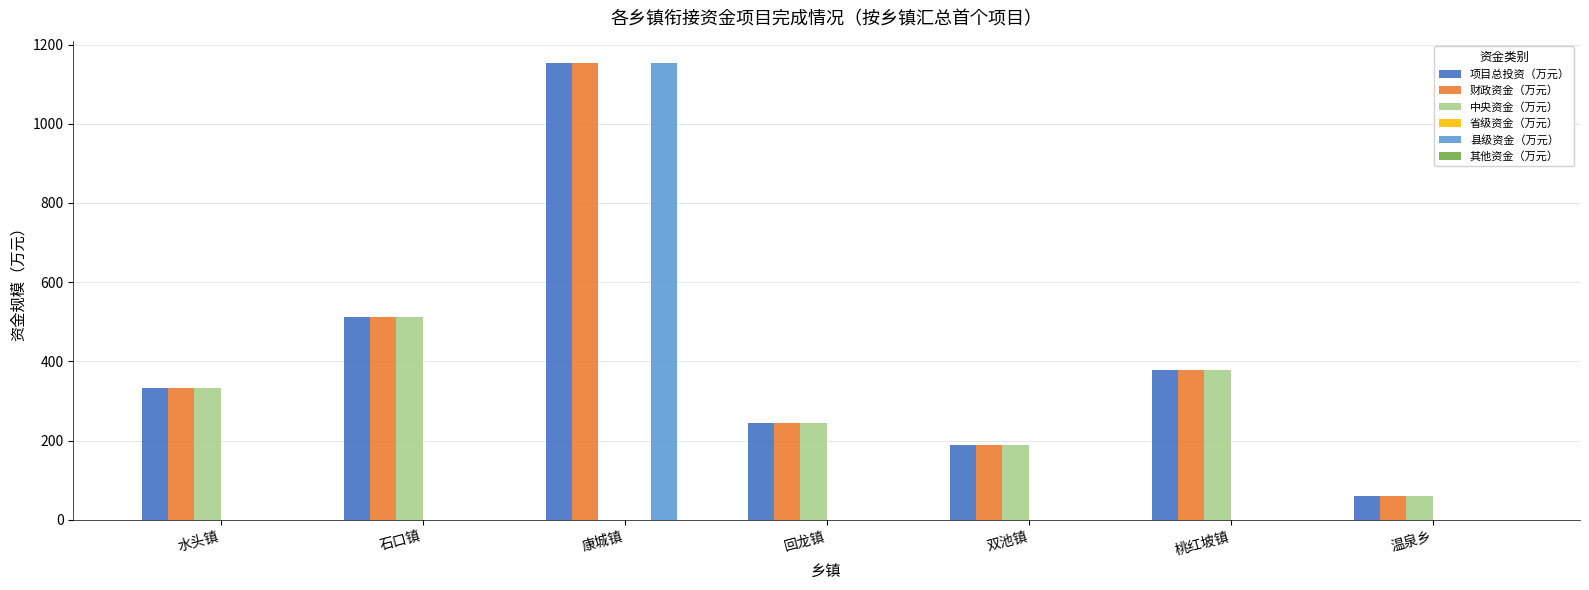

How many series are shown in this chart?

4